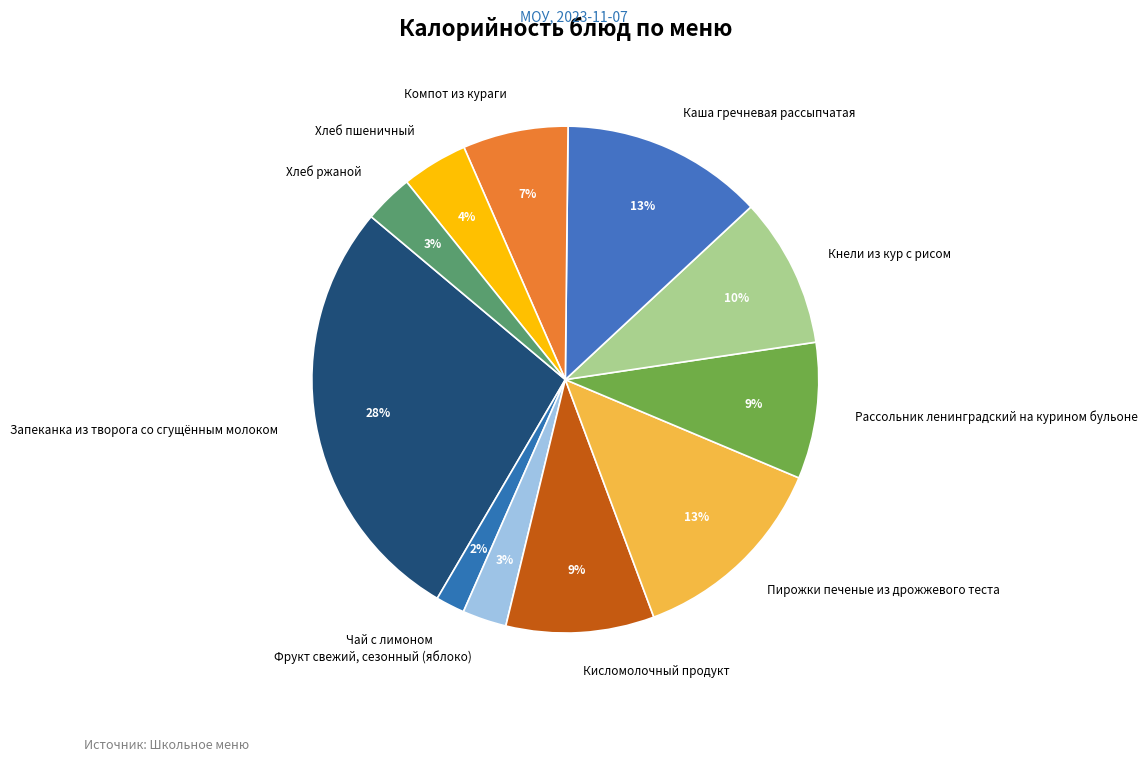

Is Рассольник ленинградский на курином бульоне the majority of the pie?

No